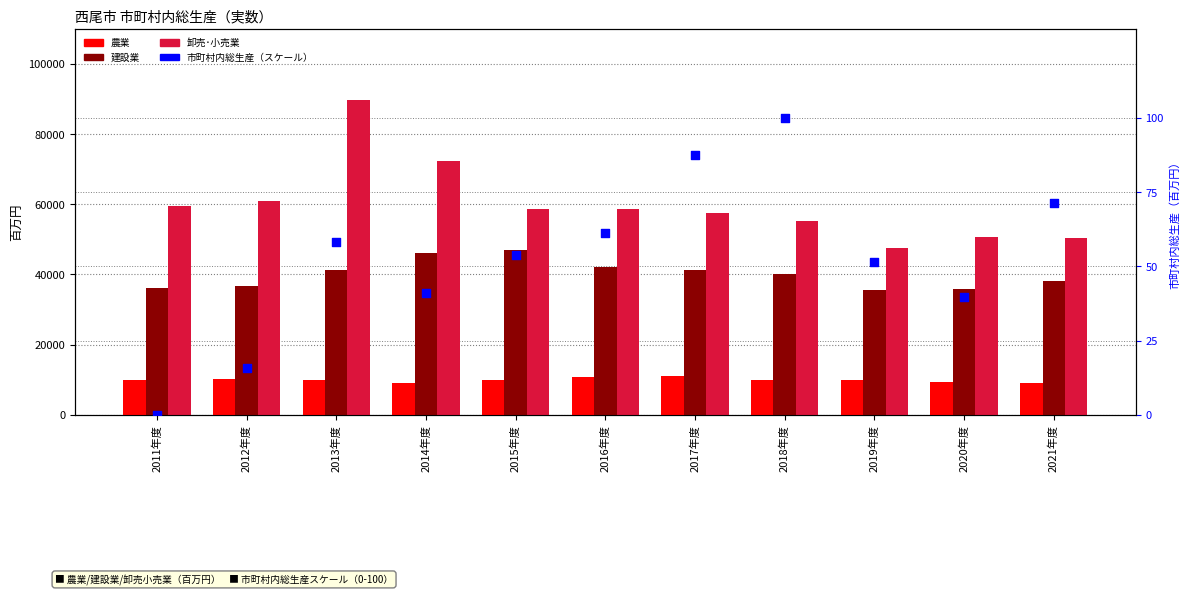

Is the value of 建設業 at 2017年度 greater than the value of 市町村内総生産（スケール） at 2017年度?

Yes